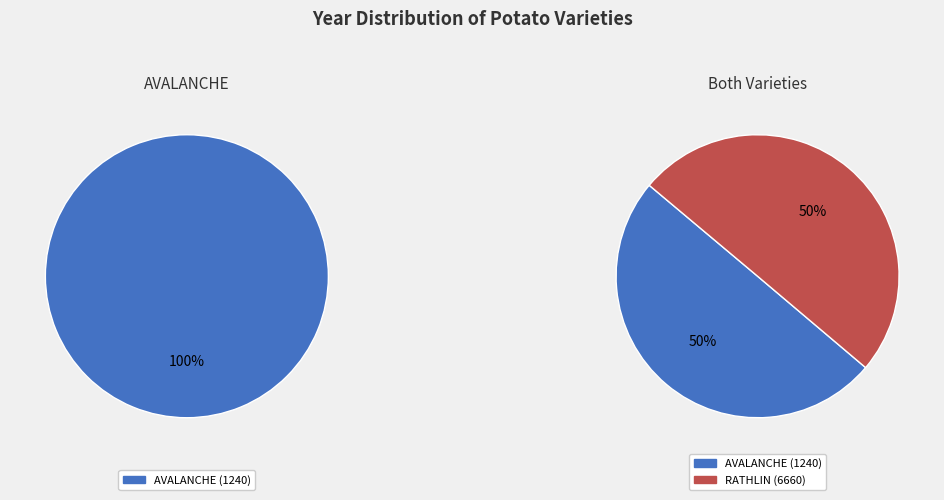

Is it true that AVALANCHE (1240) is 50% of the pie?

True